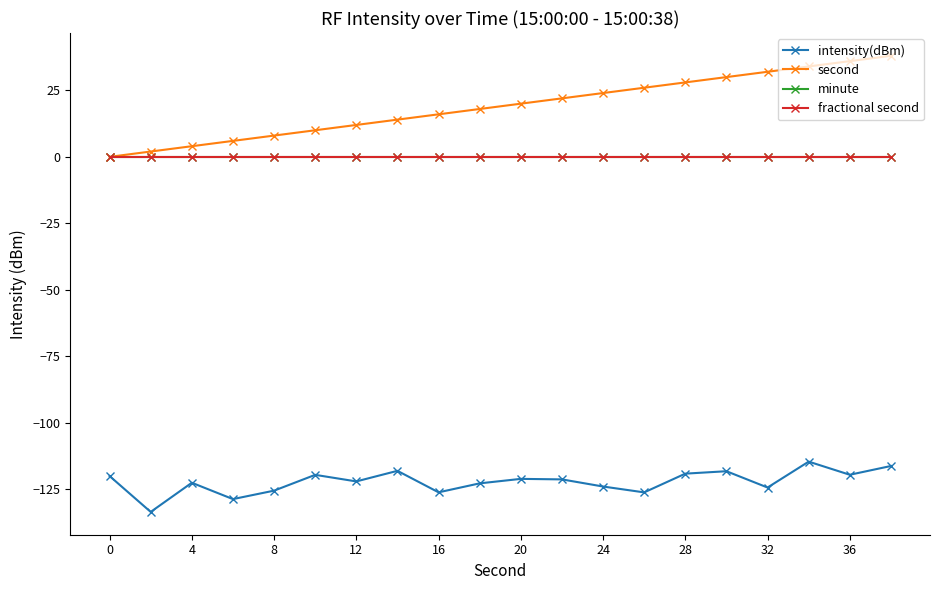

Which series has the largest total across all categories?

second